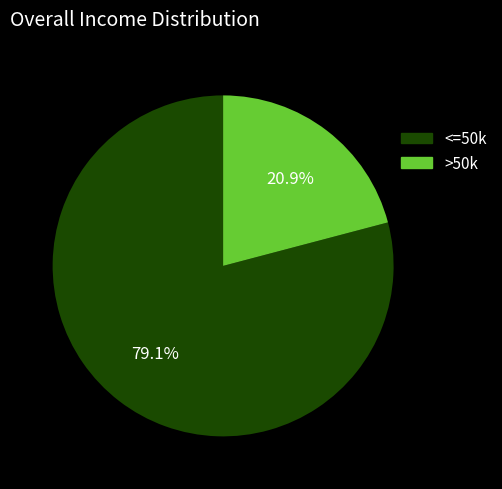

Does any single category account for the majority?

Yes